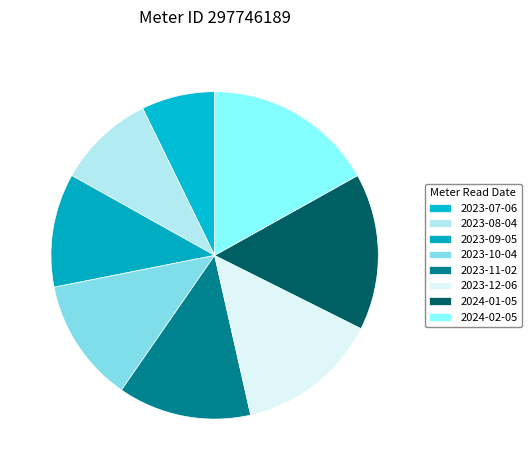

Which category has the smallest portion of the pie?

2023-07-06